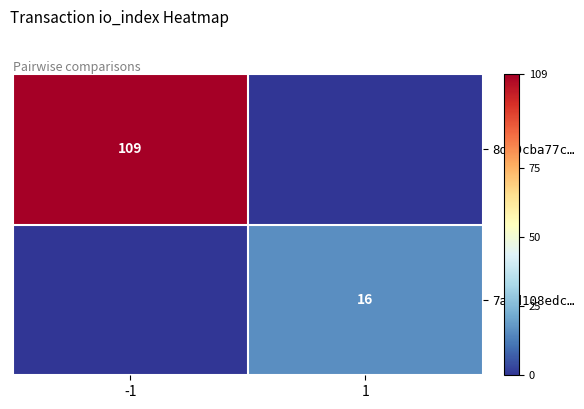

Is it true that 7a2d108edc… equals 7 at 1?

False